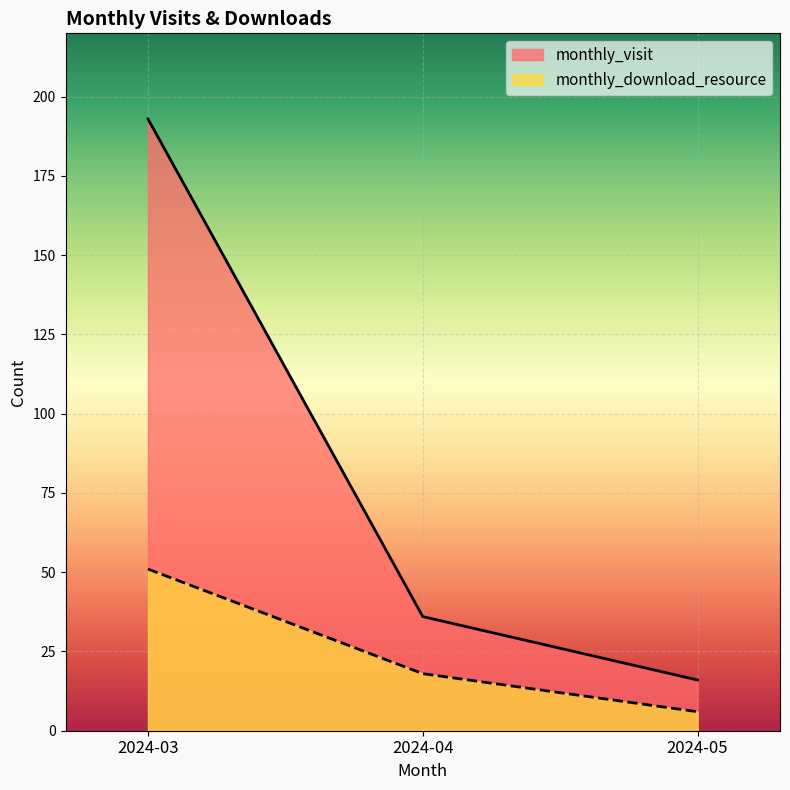

Reading right to left, list all the values displayed in this chart.

monthly_visit: 2024-05=16	2024-04=36	2024-03=193
monthly_download_resource: 2024-05=6	2024-04=18	2024-03=51